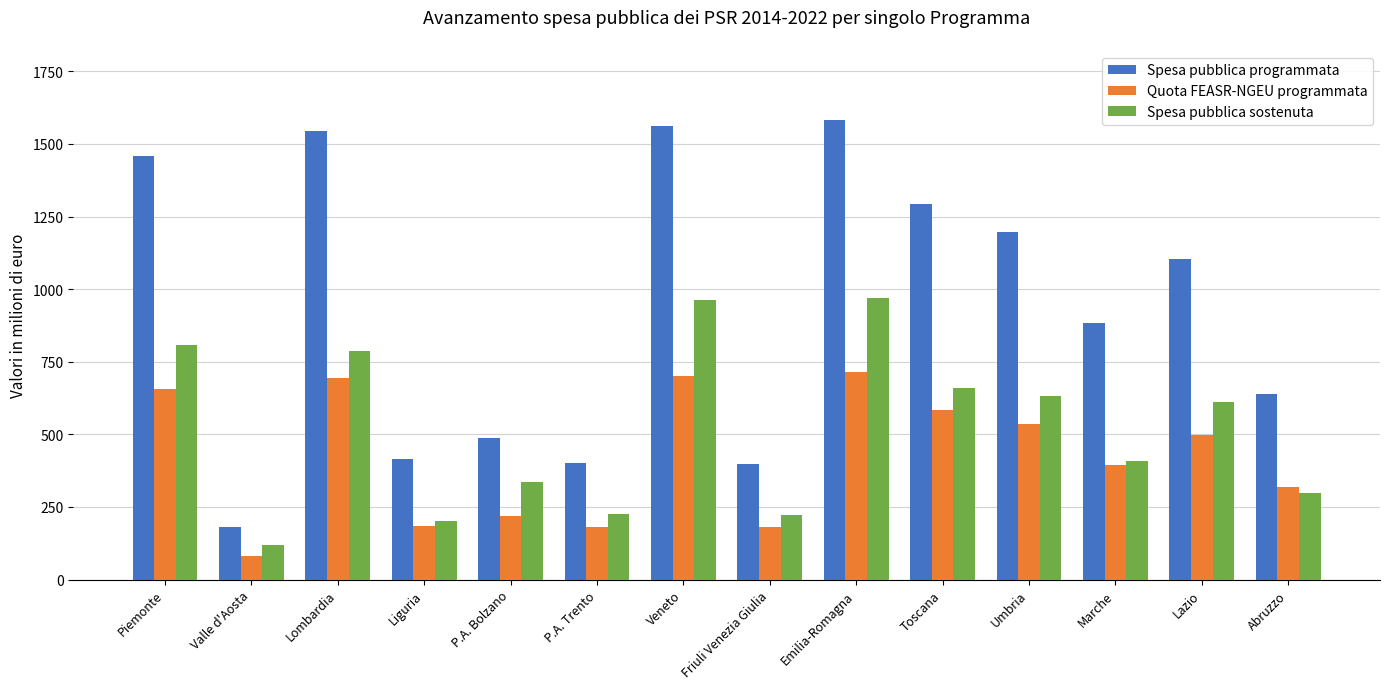

What value does the Spesa pubblica sostenuta series have at Marche?

409.4